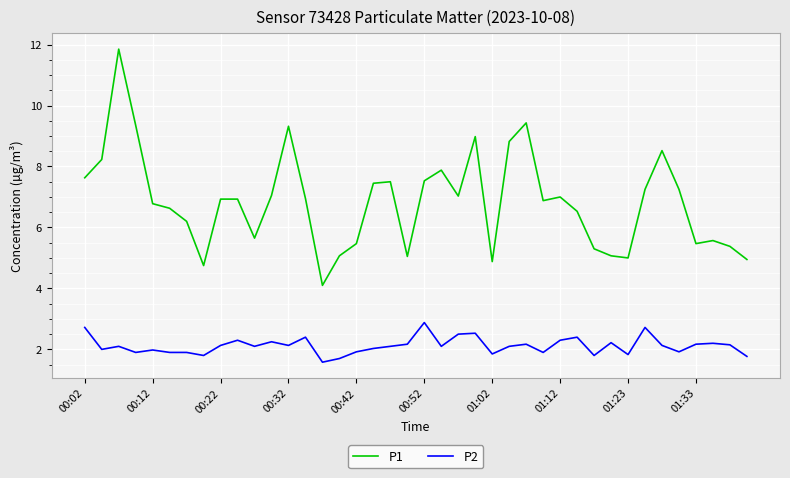

True or false: P2 and P1 cross at least once.

False